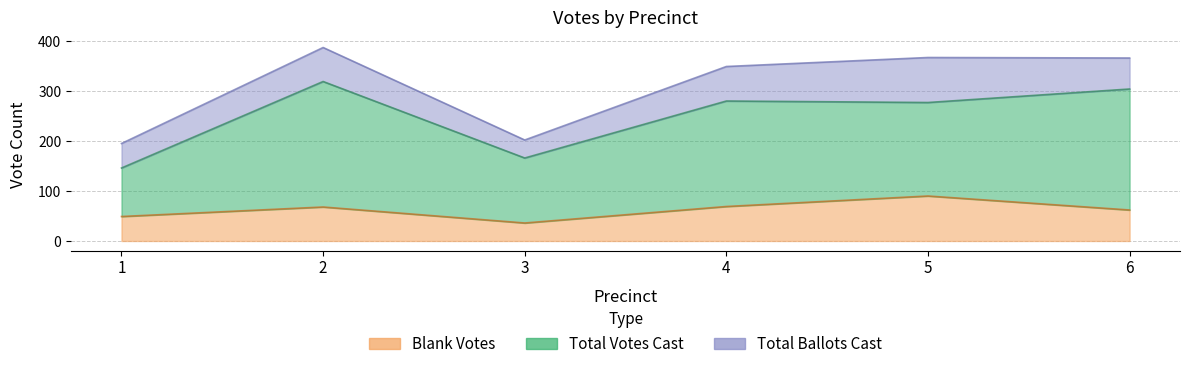

Reading left to right, what are all the values shown in this chart?

Blank Votes: 49	68	36	69	90	62
Total Votes Cast: 146	319	166	280	277	304
Total Ballots Cast: 195	387	202	349	367	366